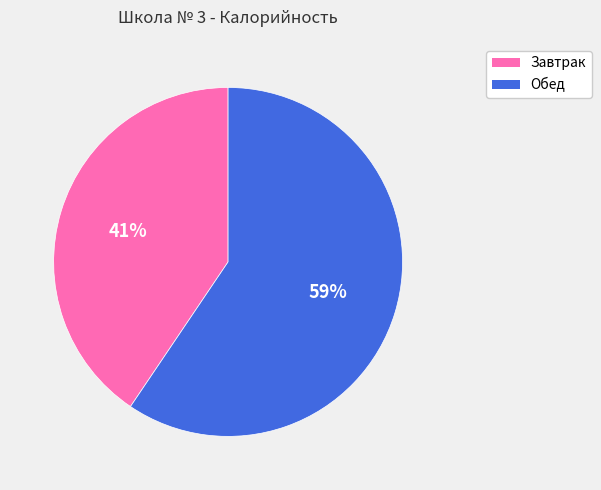

True or false: Обед accounts for 51% of the total.

False